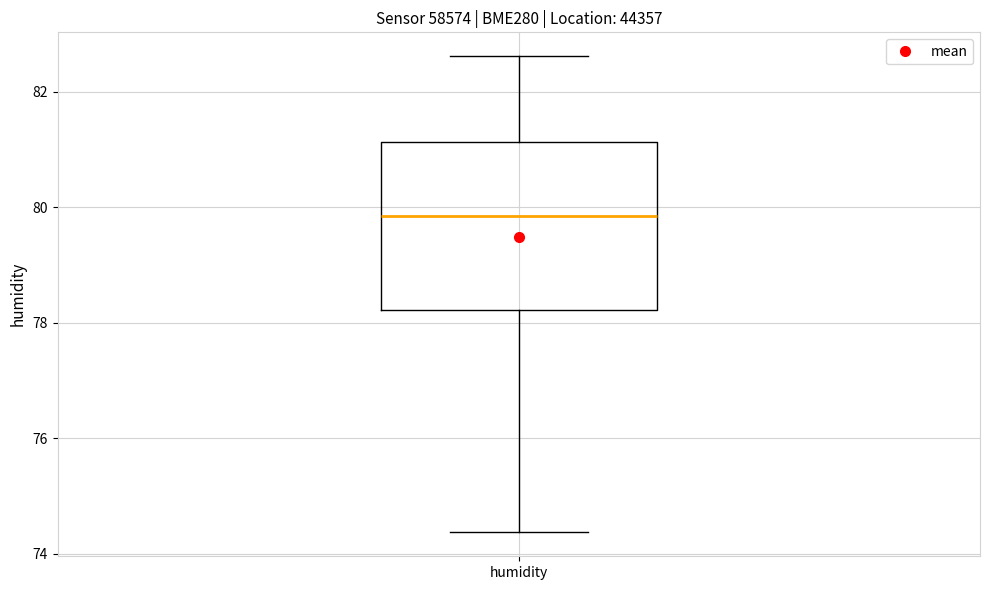

Where does the lower whisker of the box for humidity end on the y-axis? The values are not printed on the chart, so give them approximately, as read against the axis.

74.4